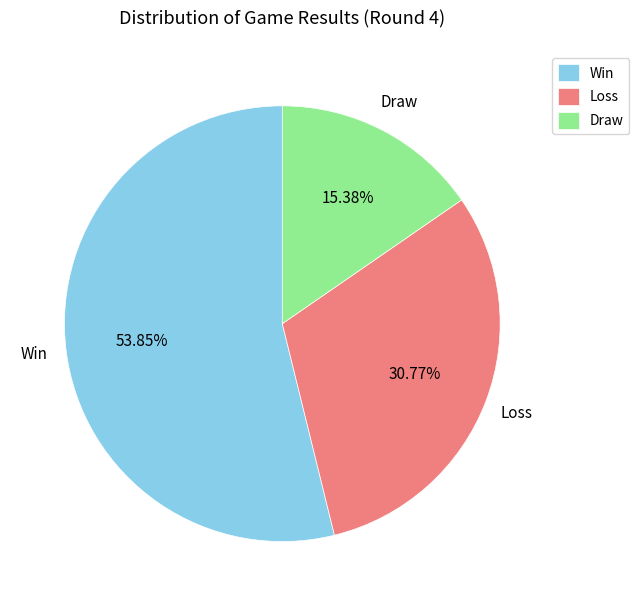

Which has a higher value, Win or Loss?

Win